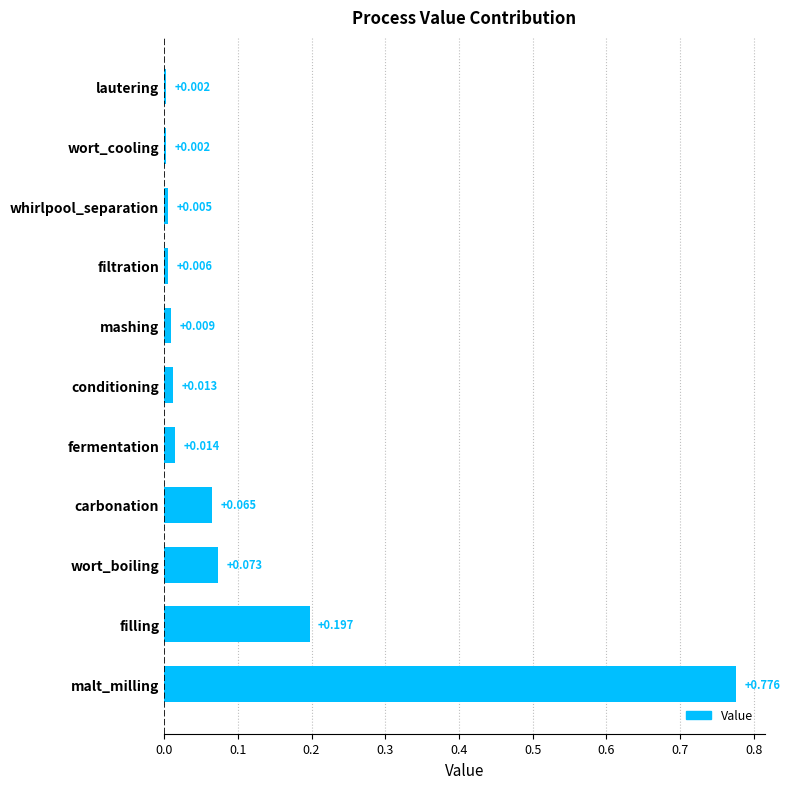

Between malt_milling and mashing, which is larger?

malt_milling